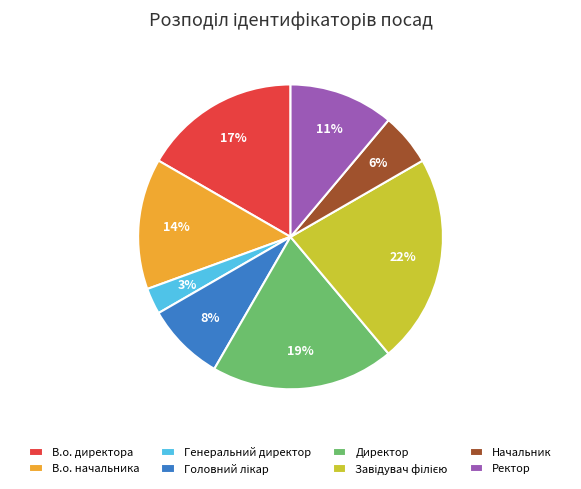

To the nearest percent, what is the difference between the largest and smallest slice percentages?

19%